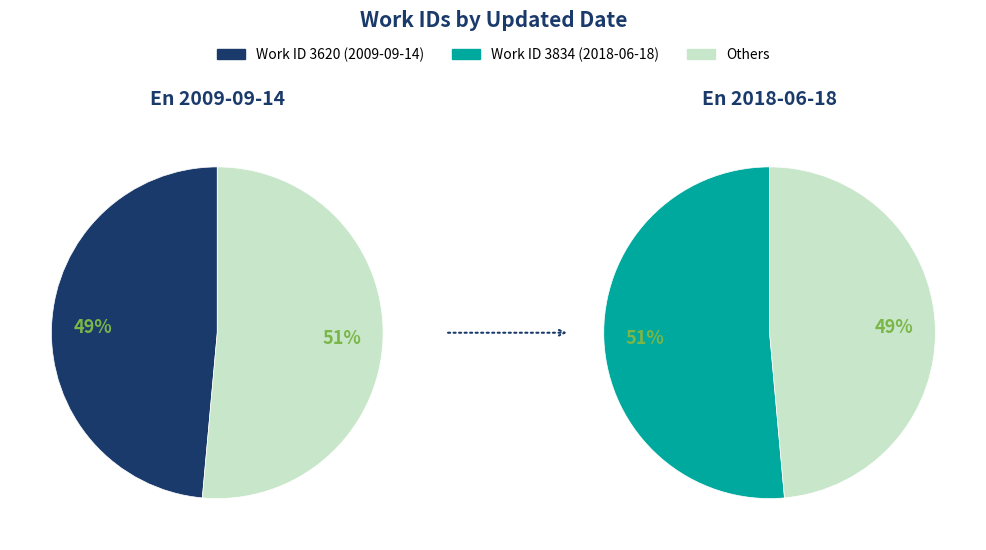

What is the majority slice?

2018-06-18